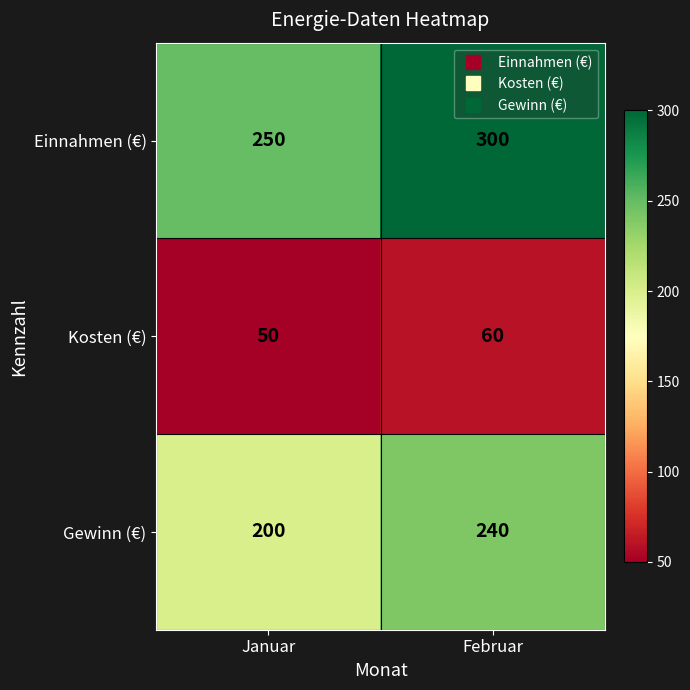

List the labels in order of Einnahmen (€) value, smallest first.

Januar, Februar